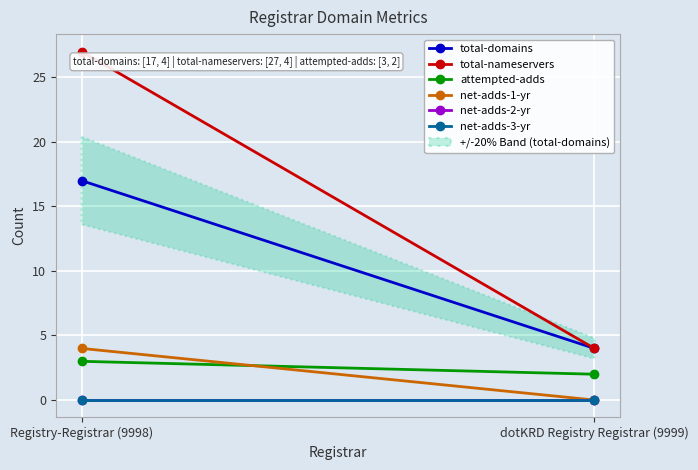

Where is attempted-adds nearest to the value 2?

dotKRD Registry Registrar (9999)